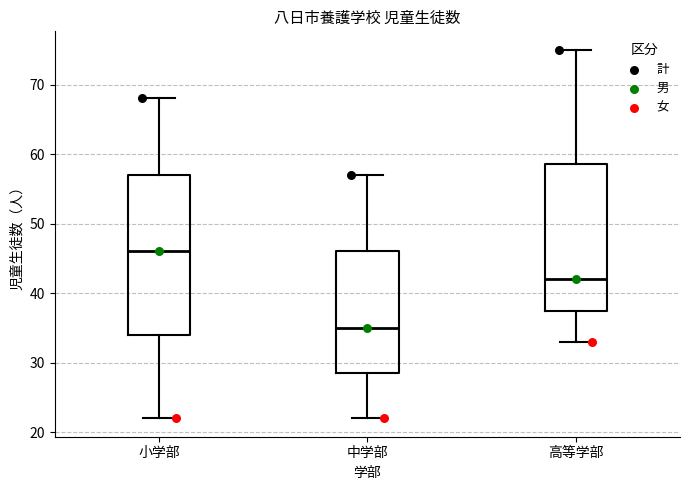

Reading left to right, read every box against the y-axis: the position of its median line, the range the box covers, and the ends of its whiskers. The values are not printed on the chart, so give them approximately, as read against the axis.

小学部: median 46, box 34 to 57, whiskers 22 to 68
中学部: median 35, box 29 to 46, whiskers 22 to 57
高等学部: median 42, box 38 to 59, whiskers 33 to 75